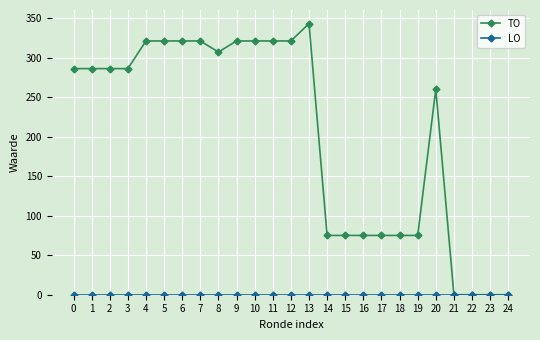

True or false: TO has more than 1 interior local peaks.

True